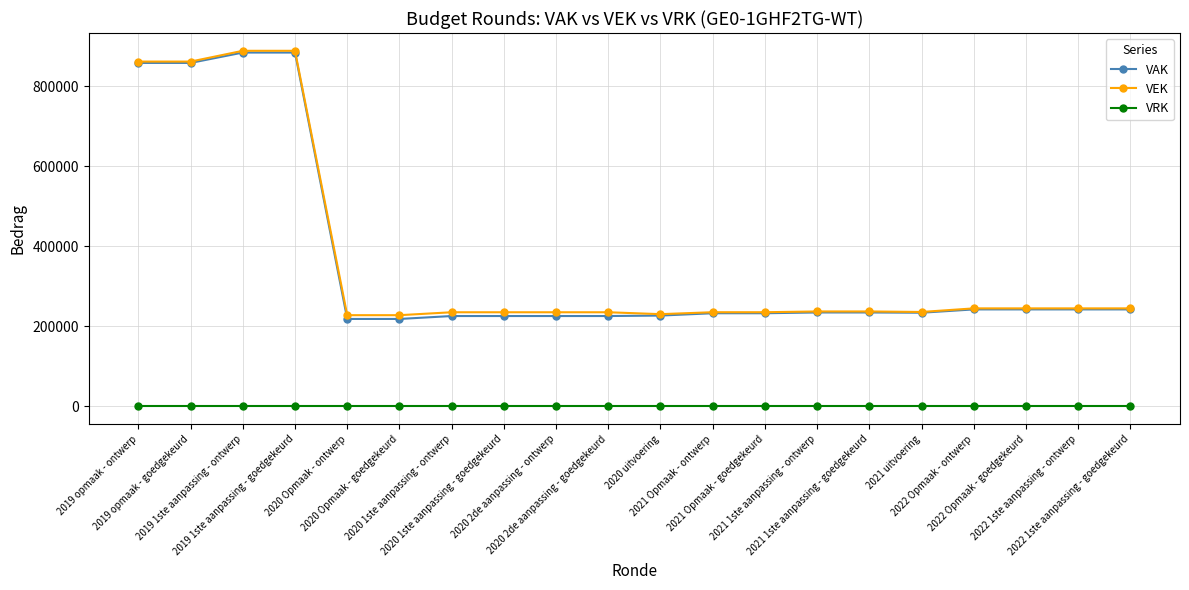

True or false: VEK and VRK cross at least once.

False